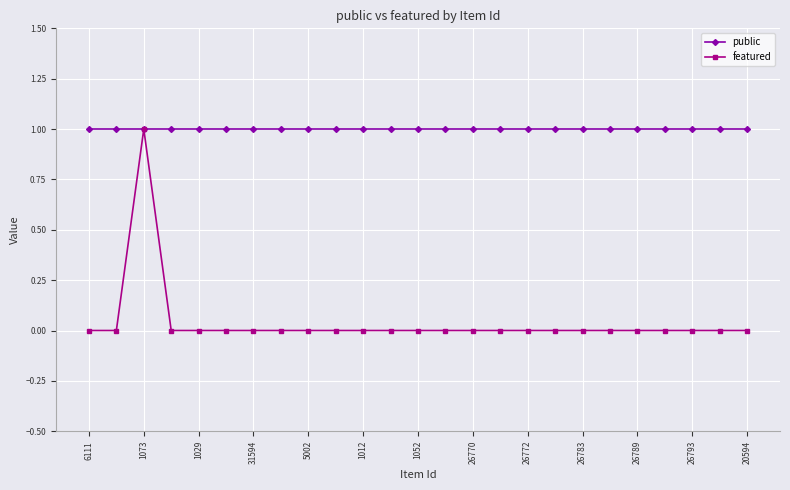

What are all the series names shown in the legend?

public, featured